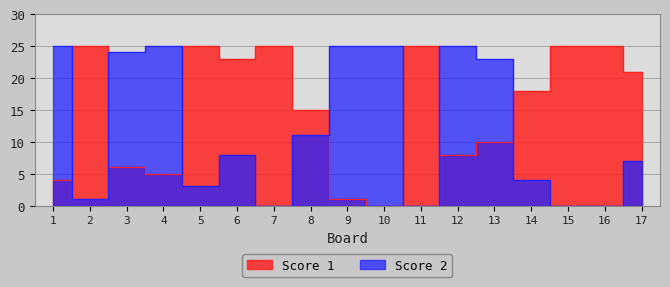

What is the difference between the Score 1 values at 8 and 10?

15